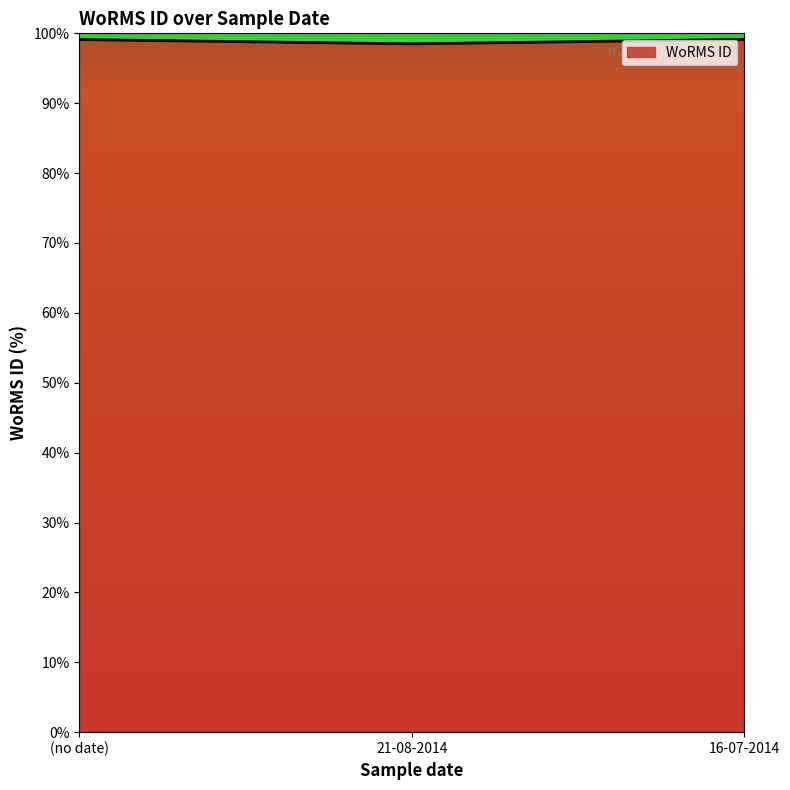

How many series are shown in this chart?

1